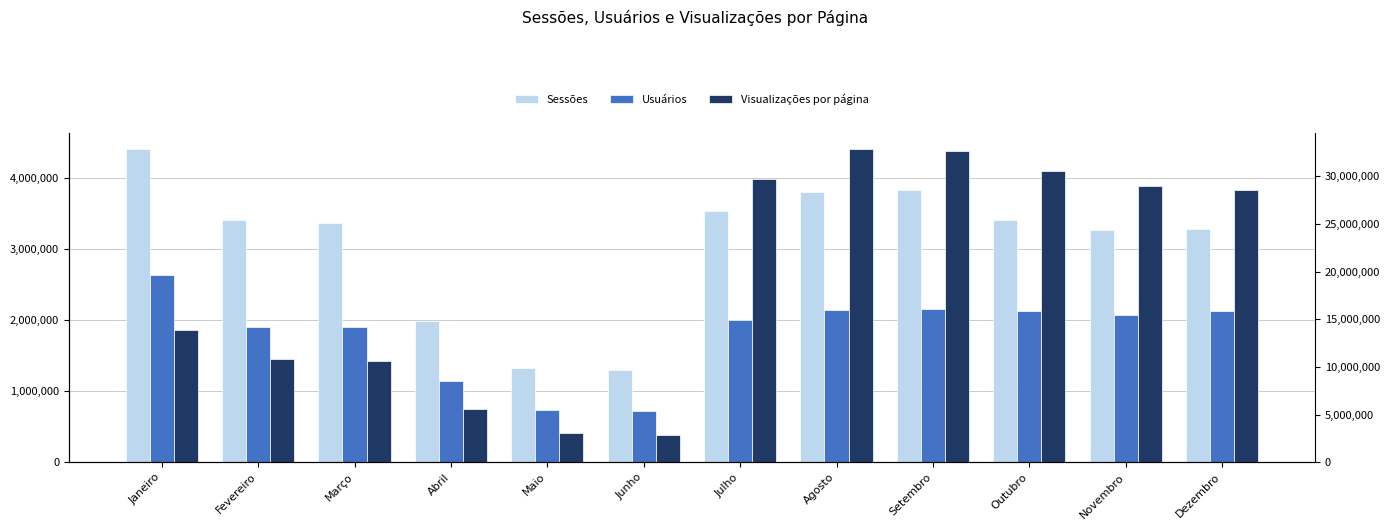

What position from the right is Março?

10